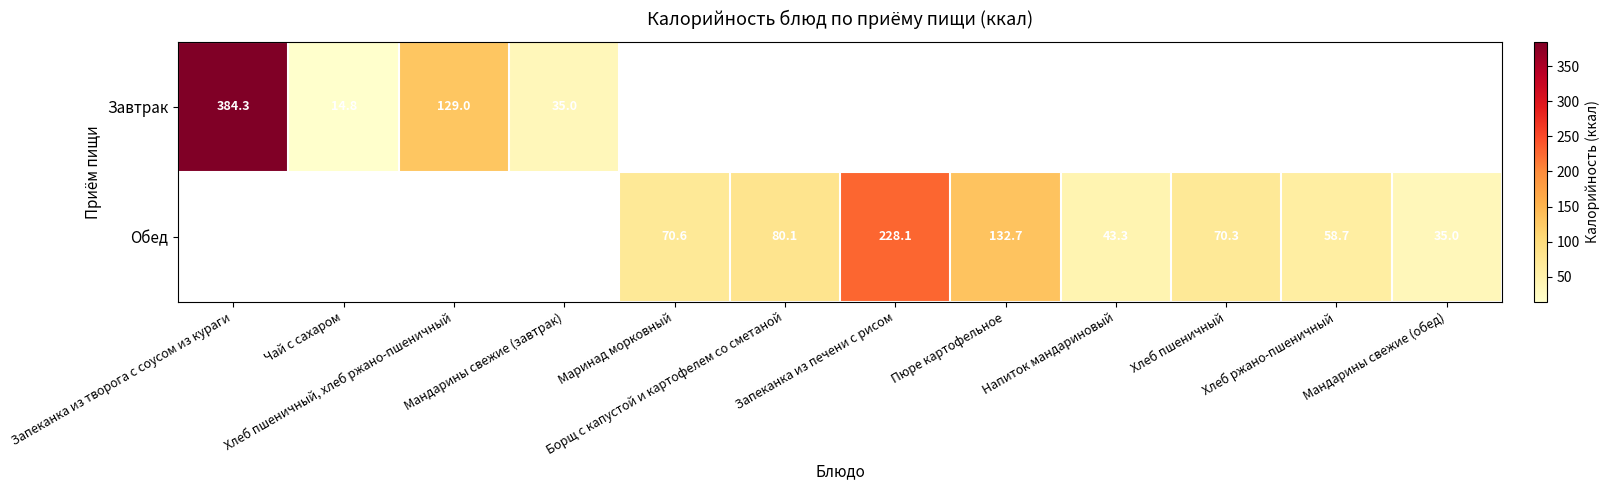

Which category has the lowest value across all series?

Чай с сахаром